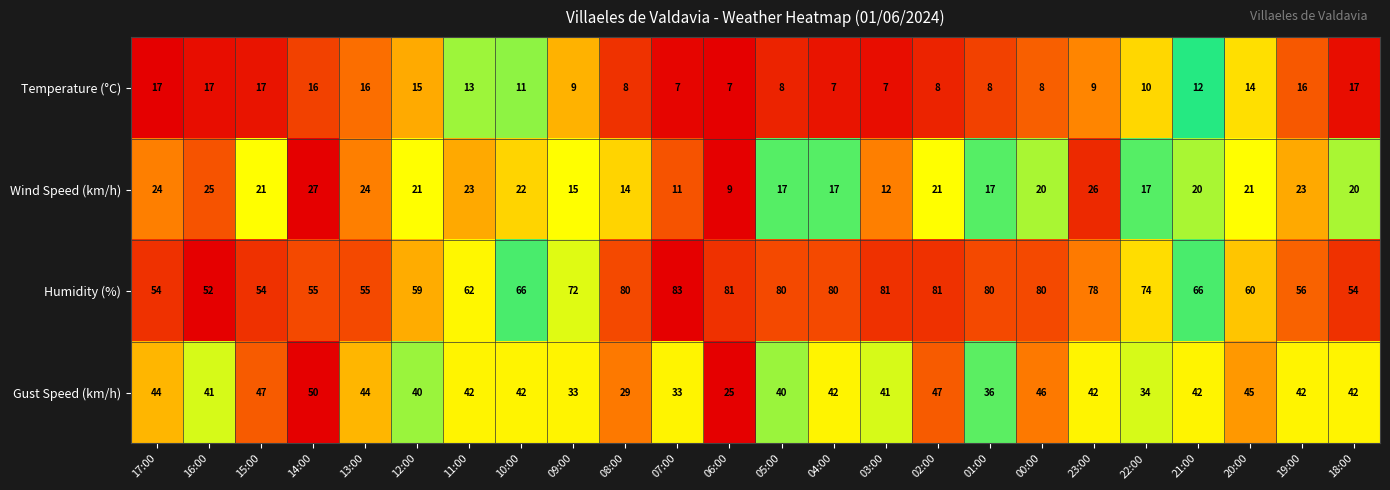

At which category does the chart reach its peak across all series?

07:00